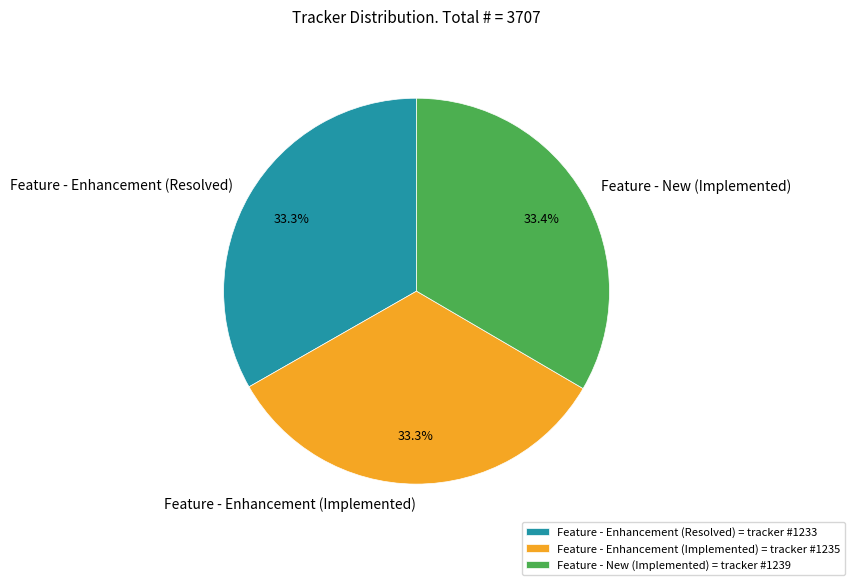

What portion of the pie excludes Feature - Enhancement (Resolved)?

66.7%